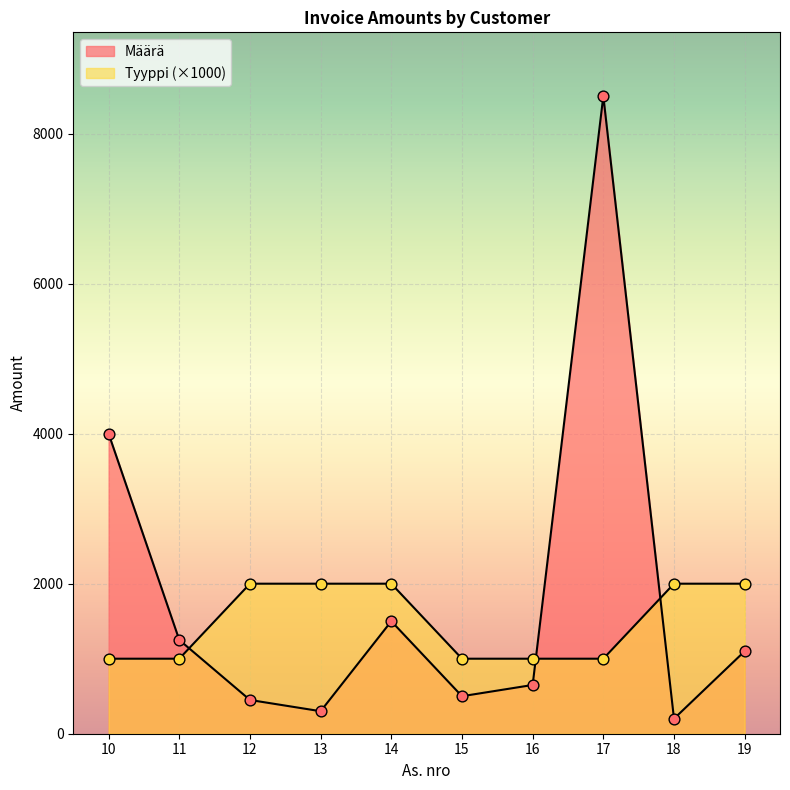

At how many categories does at least one series exceed 7254?

1